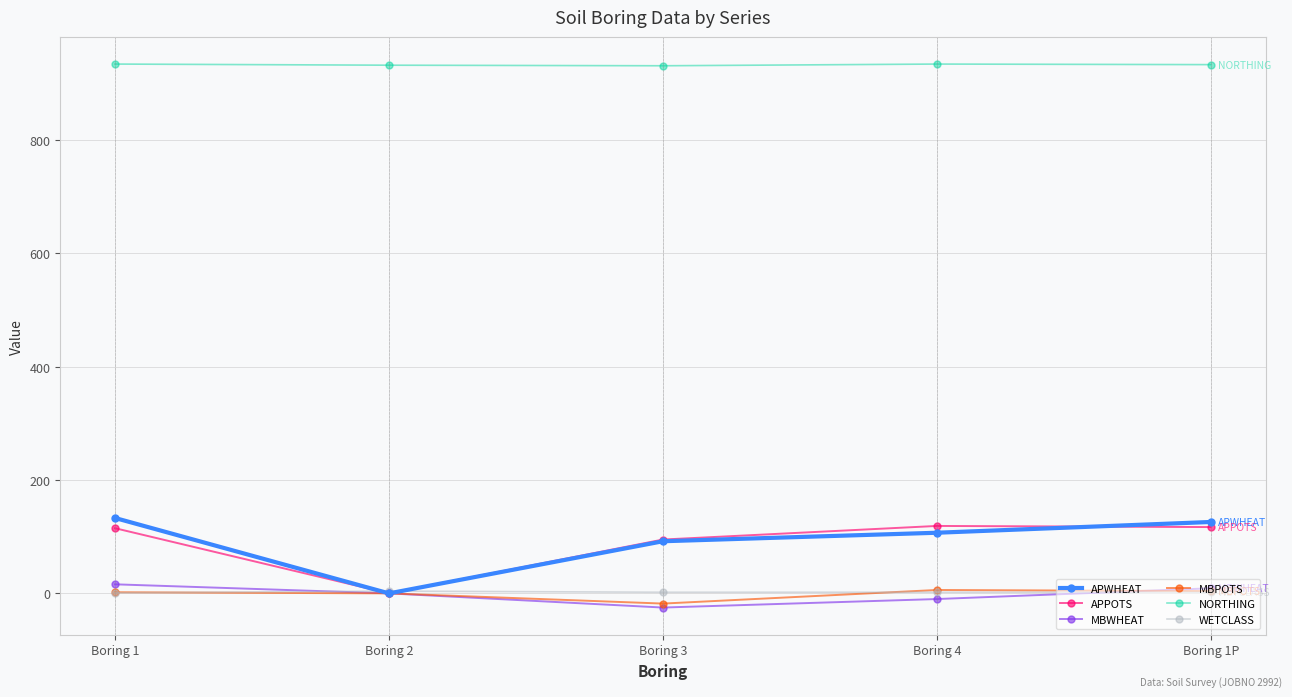

True or false: MBWHEAT and NORTHING intersect in this chart.

False